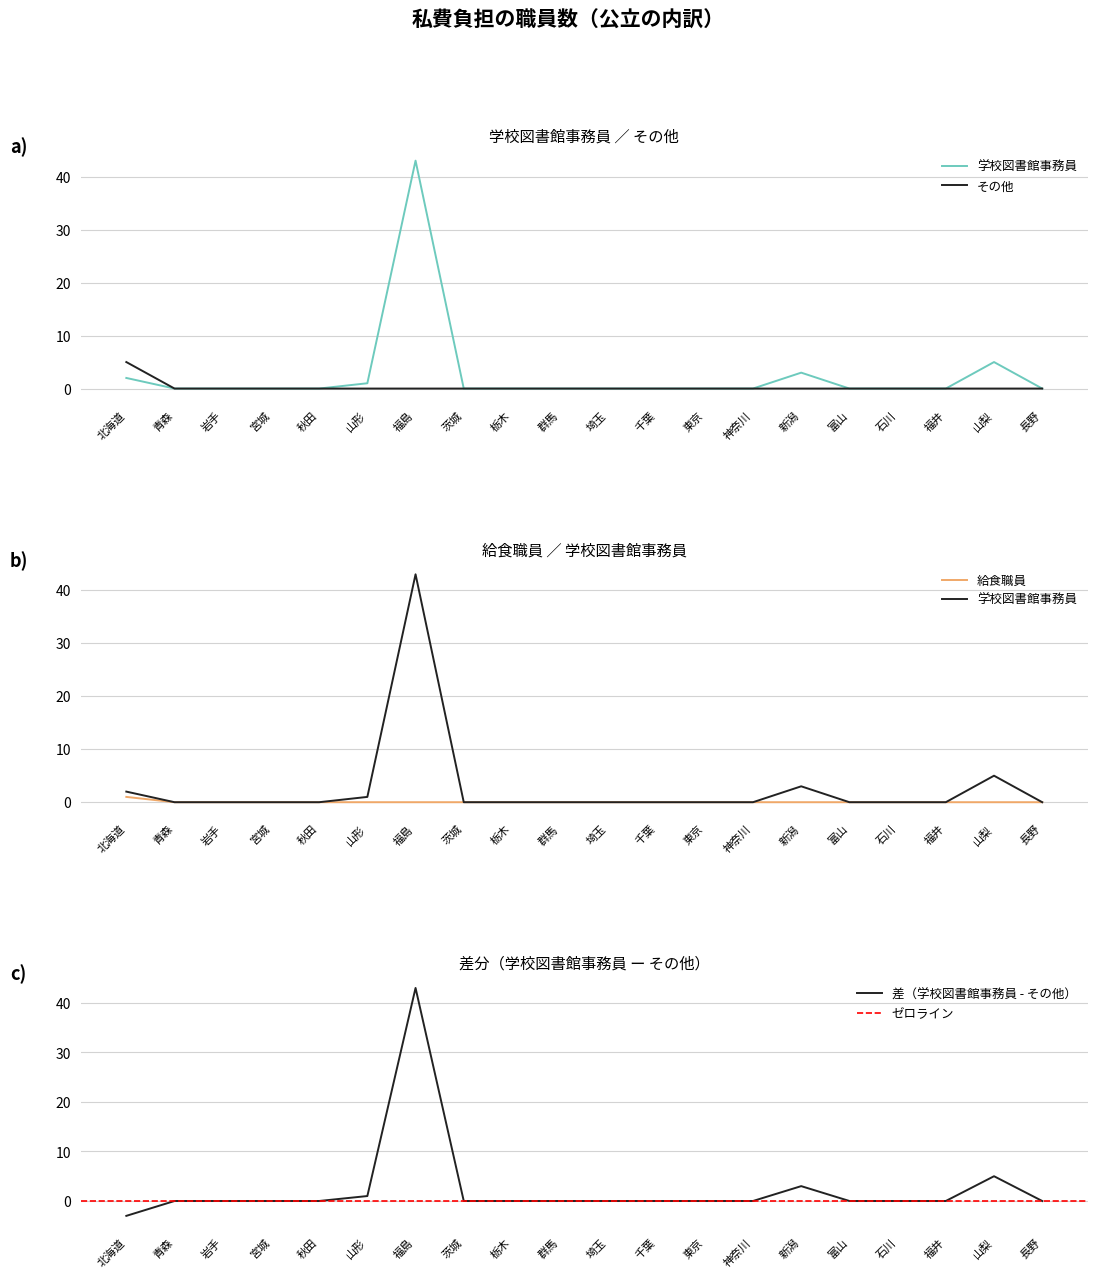

The value of 差（学校図書館事務員 - その他） at 青森 is 19. True or false?

False